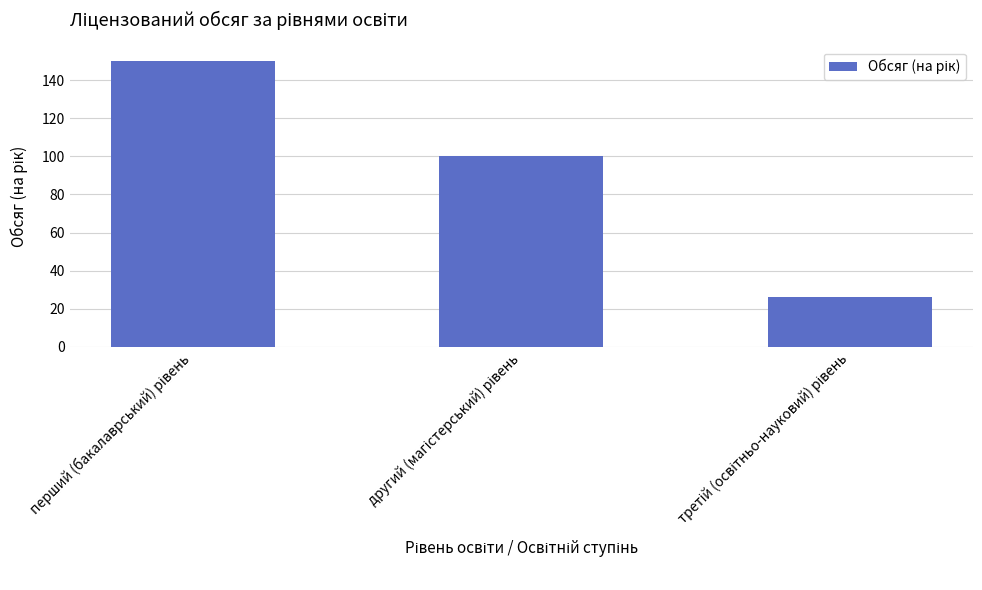

What is the value of the 2nd bar from the left?

100